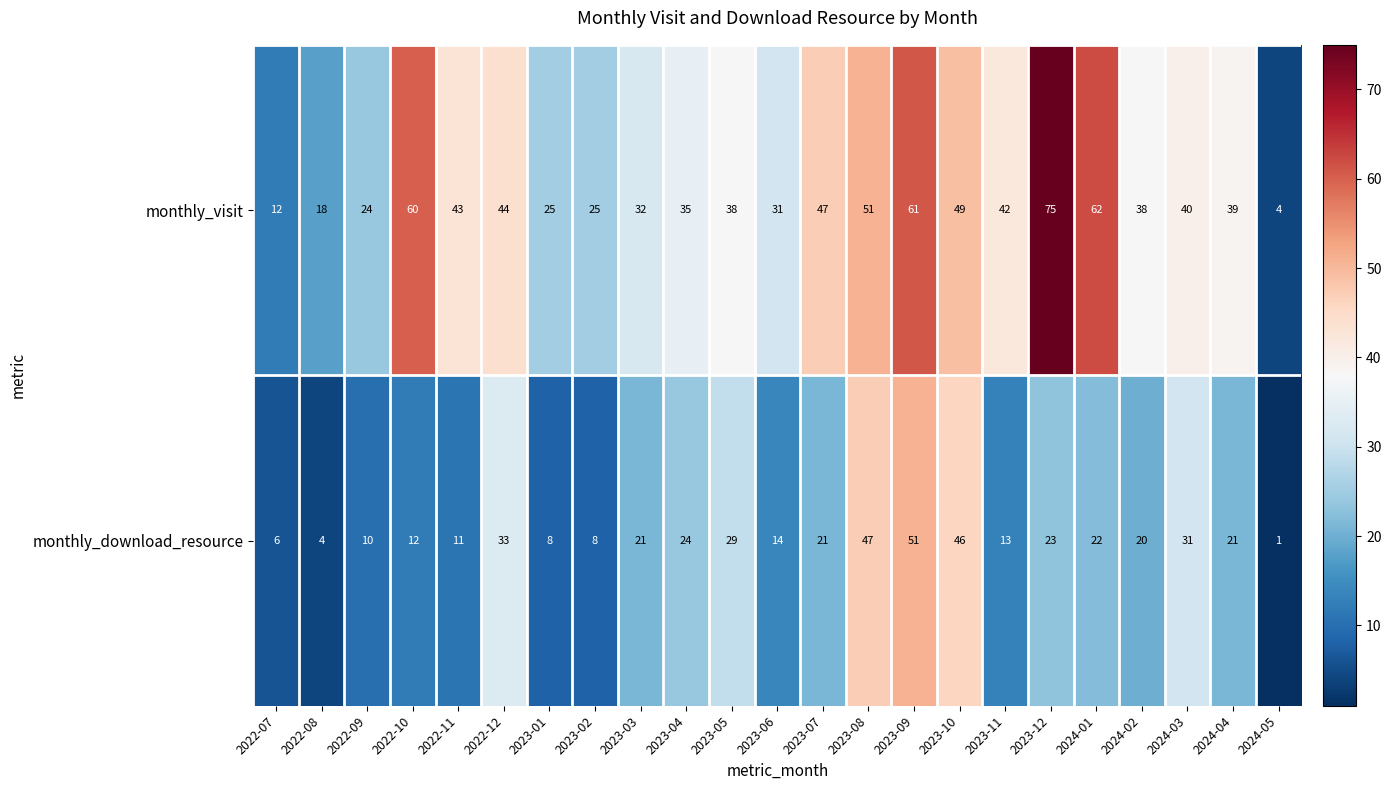

At which label is monthly_visit closest to 39?

2024-04